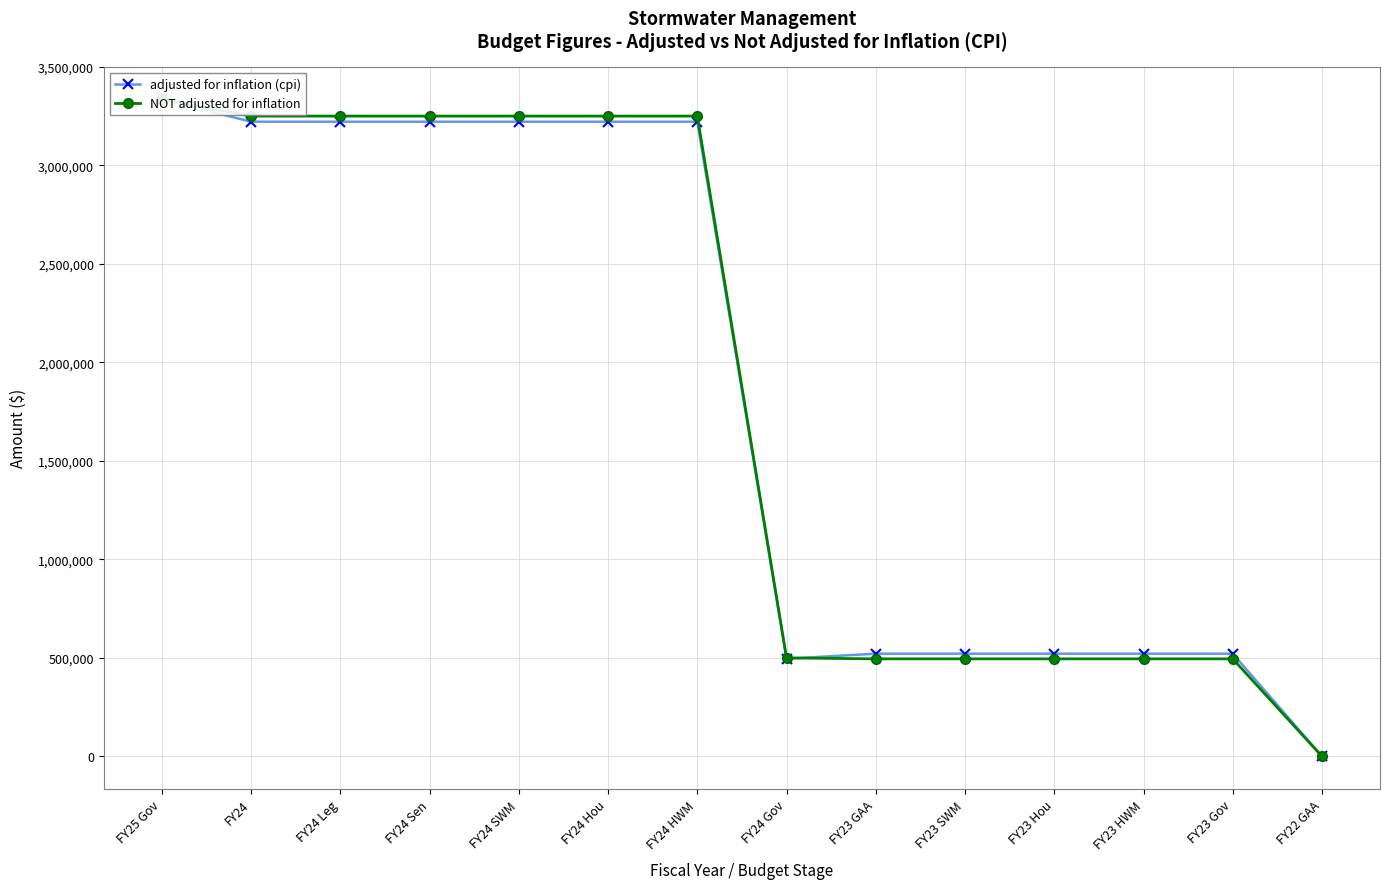

Is the value of NOT adjusted for inflation at FY24 Leg greater than the value of adjusted for inflation (cpi) at FY24 Hou?

Yes